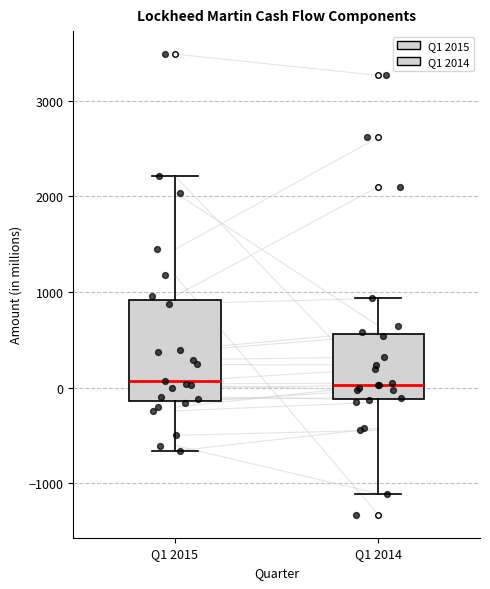

Reading left to right, read every box against the y-axis: the position of its median line, the range the box covers, and the ends of its whiskers. The values are not printed on the chart, so give them approximately, as read against the axis.

Q1 2015: median 100, box -100 to 900, whiskers -700 to 2200
Q1 2014: median 0, box -100 to 600, whiskers -1100 to 900